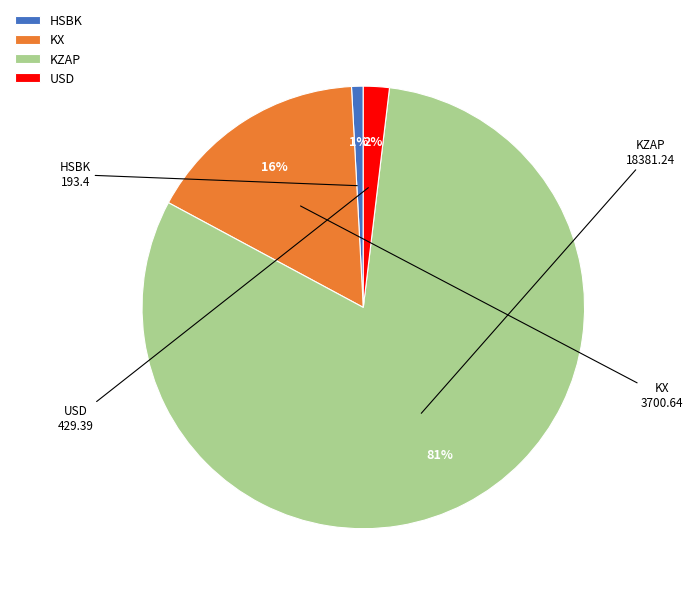

Rank the categories by value from highest to lowest.

KZAP, KX, USD, HSBK